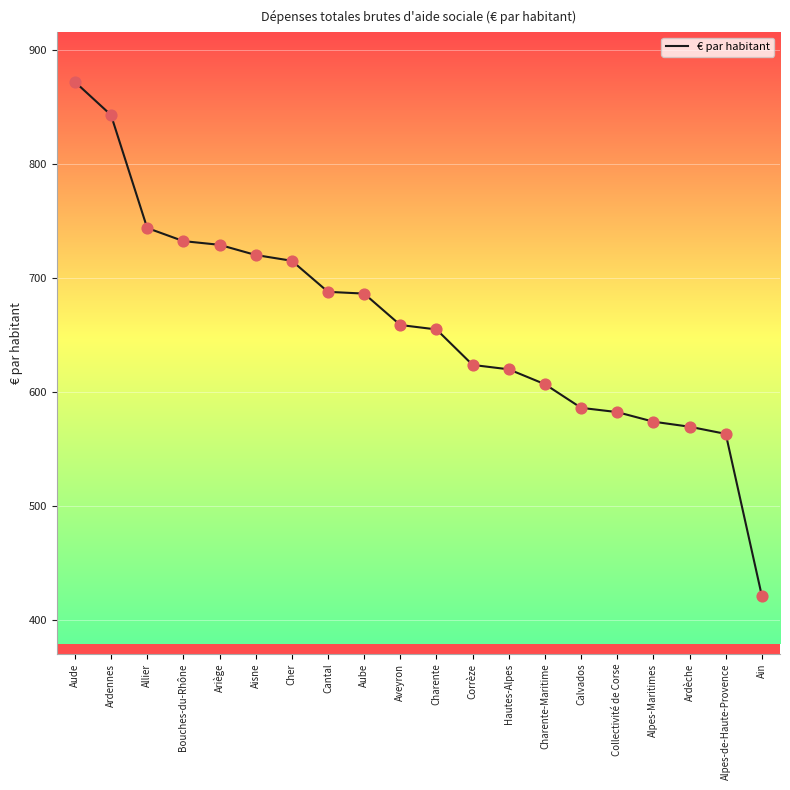

What is the change in value from Cantal to Corrèze?

-64.1